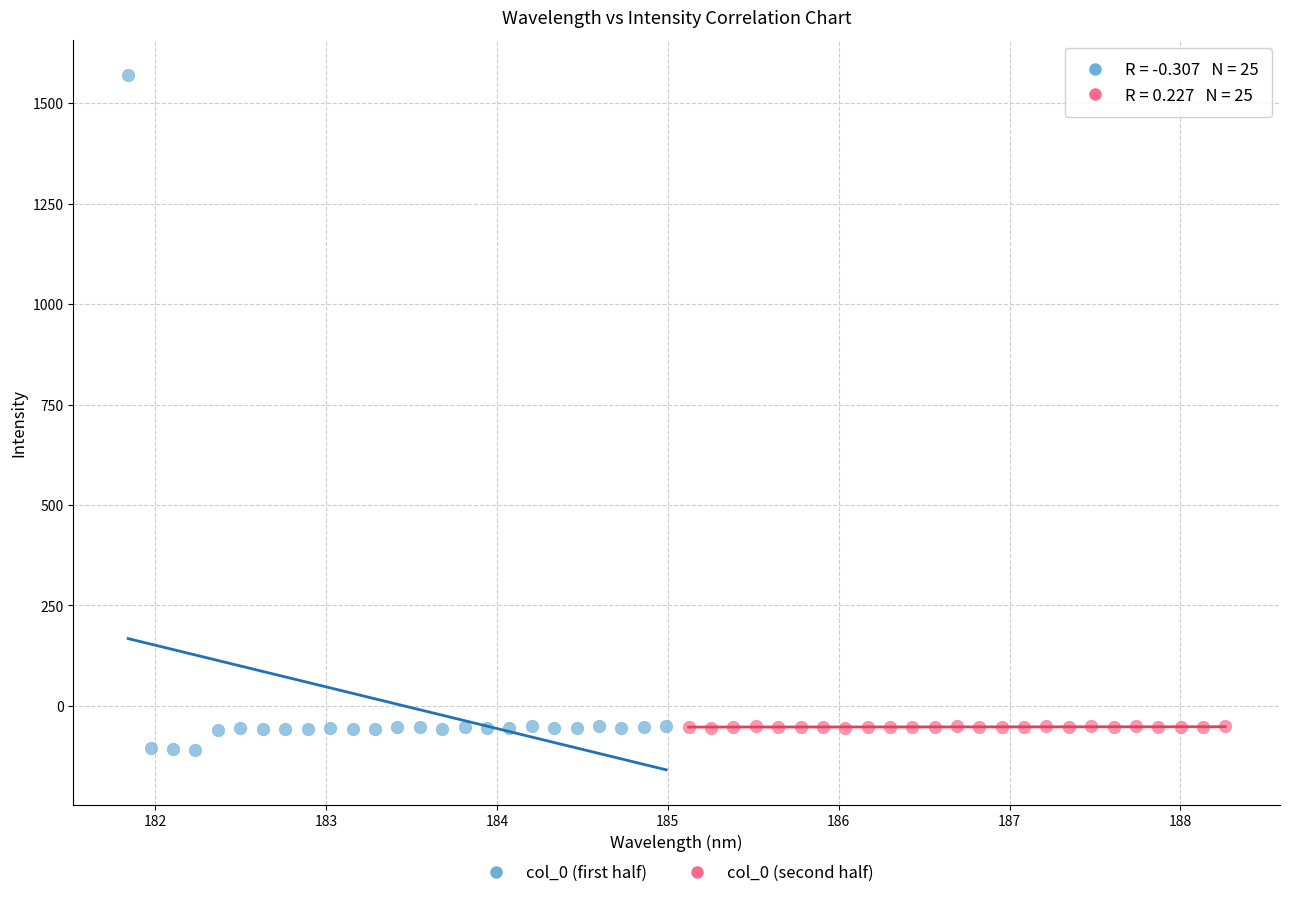

Which series has the widest spread of Y values?

col_0 (first half)